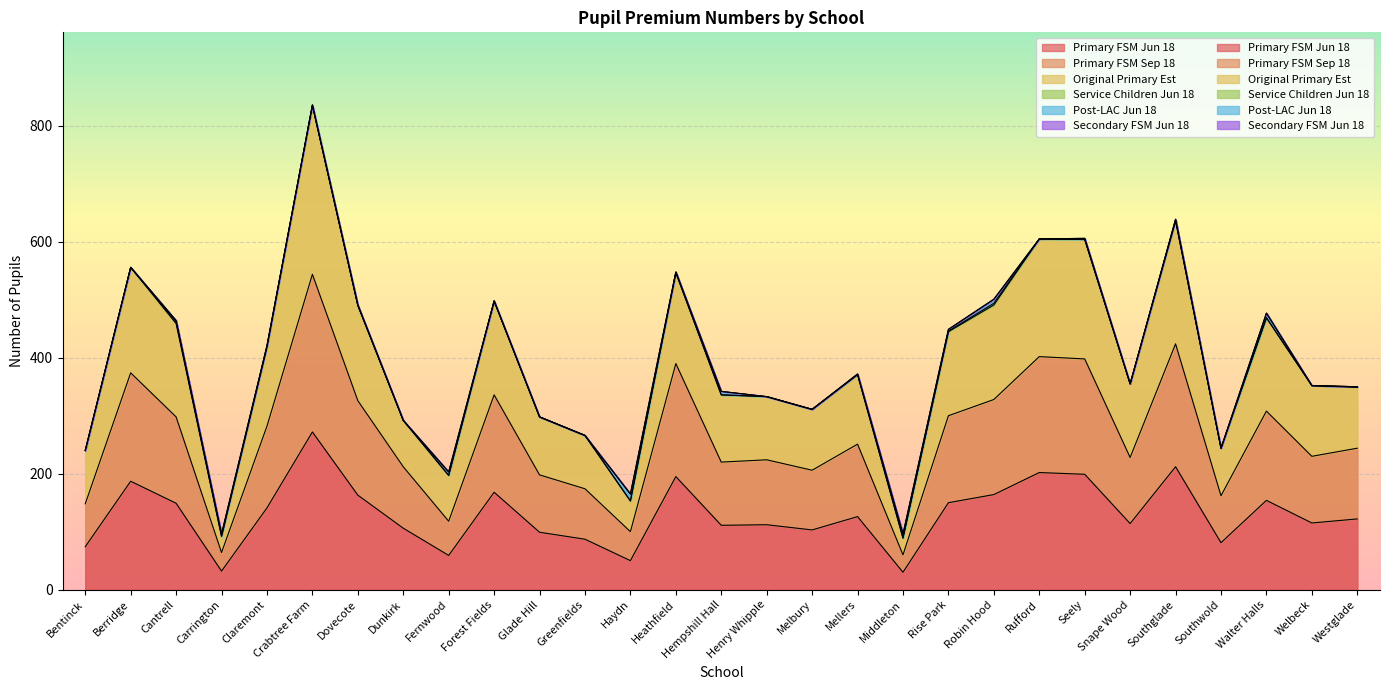

At which label does Primary FSM Jun 18 first exceed 122?

Berridge